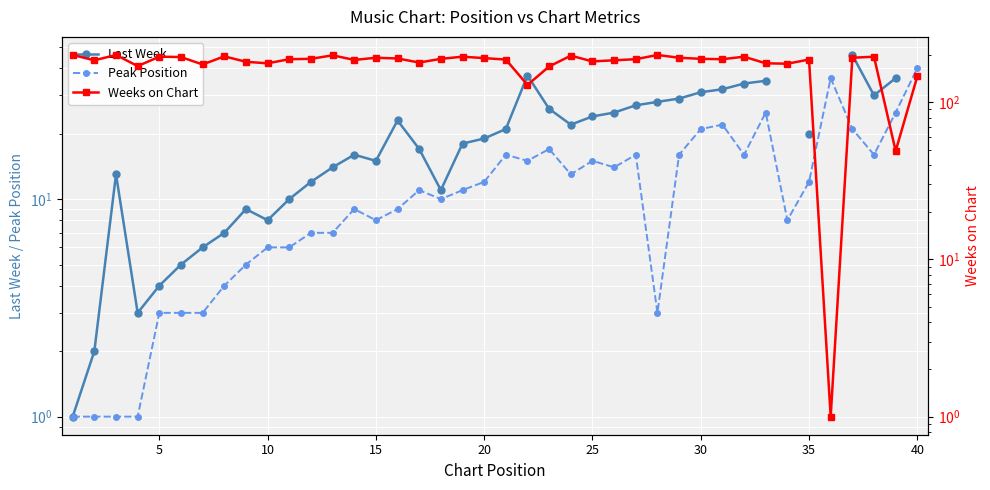

Which series changed the most between 15 and 15?

Last Week